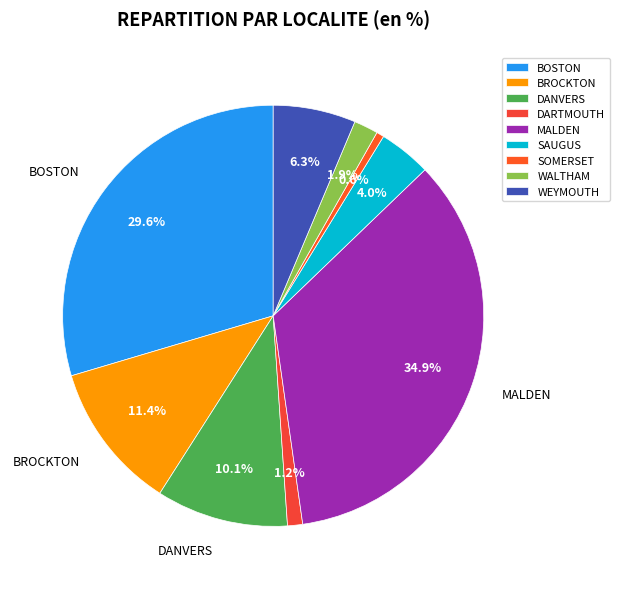

Which category has the smallest portion of the pie?

SOMERSET